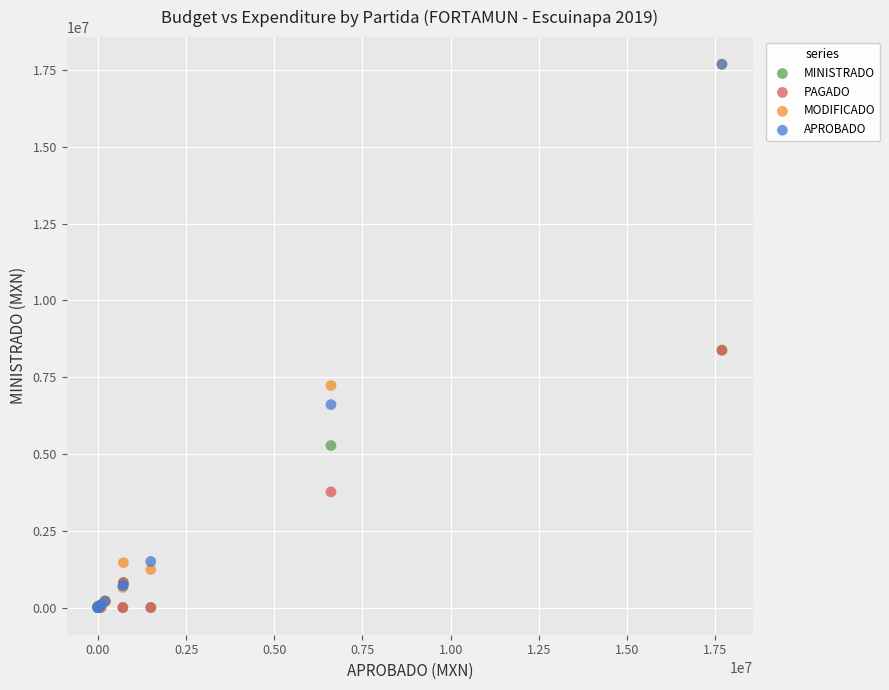

In the MINISTRADO series, what Y value is closest to 4191843?

5274367.1